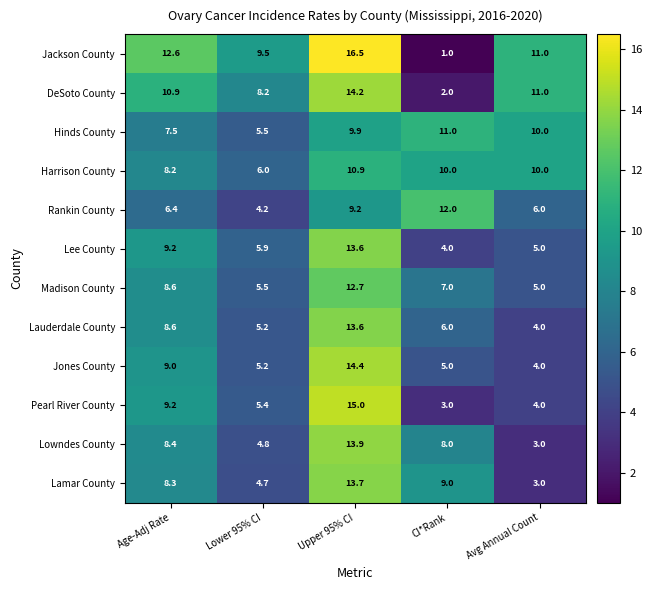

Which series has the largest range (max minus min)?

Jackson County